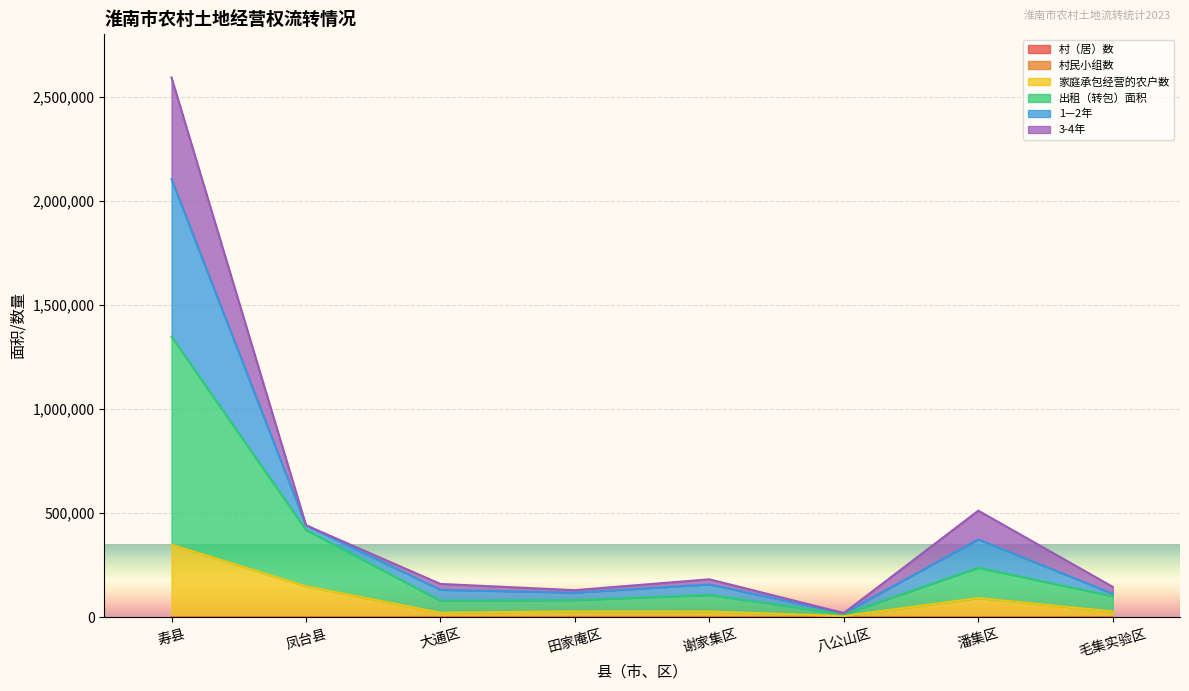

Read the 家庭承包经营的农户数 value at 寿县.

348590.4